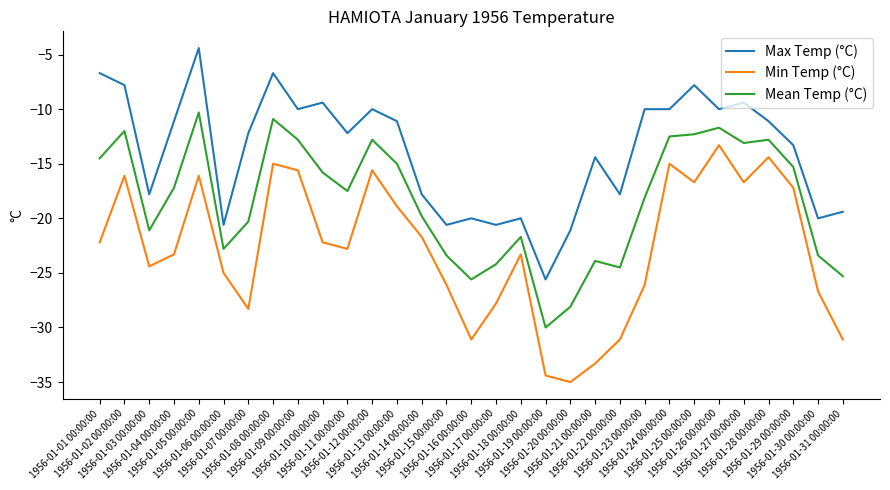

What is the maximum value shown in the chart?

-4.4